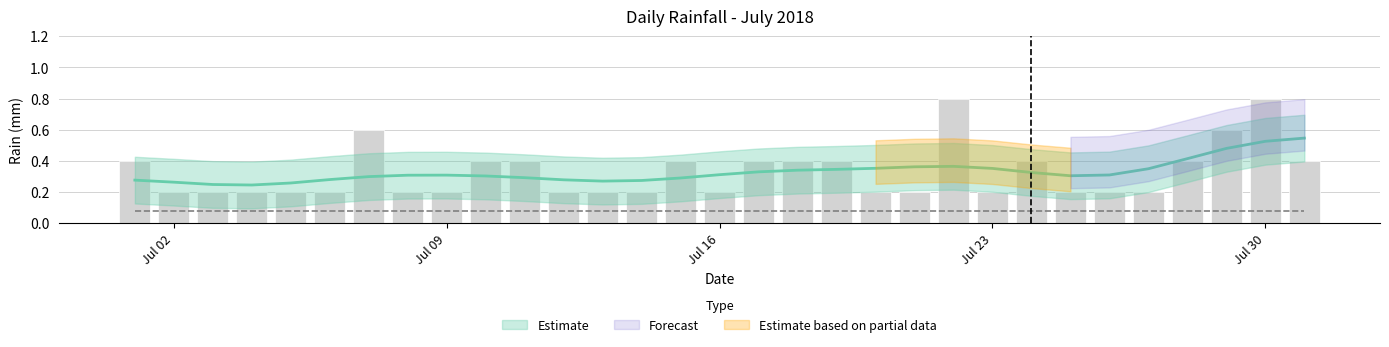

Reading right to left, extract all data points from this chart.

0.4	0.8	0.6	0.4	0.2	0.2	0.2	0.4	0.2	0.8	0.2	0.2	0.4	0.4	0.4	0.2	0.4	0.2	0.2	0.2	0.4	0.4	0.2	0.2	0.6	0.2	0.2	0.2	0.2	0.2	0.4